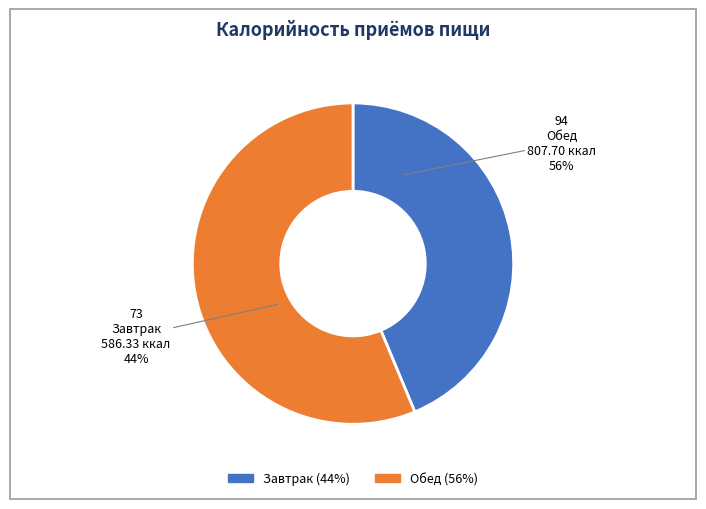

To the nearest percent, what portion does Обед represent?

56%